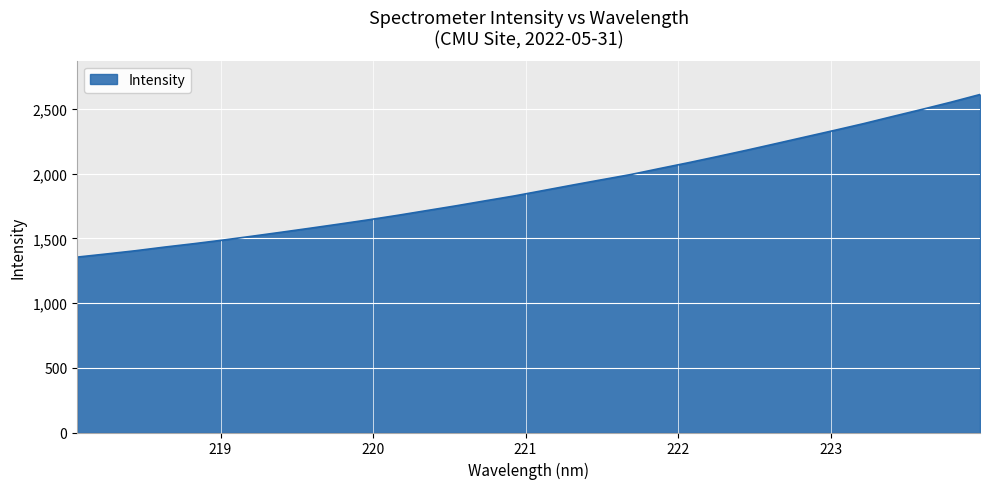

What is the greatest value displayed?

2611.4